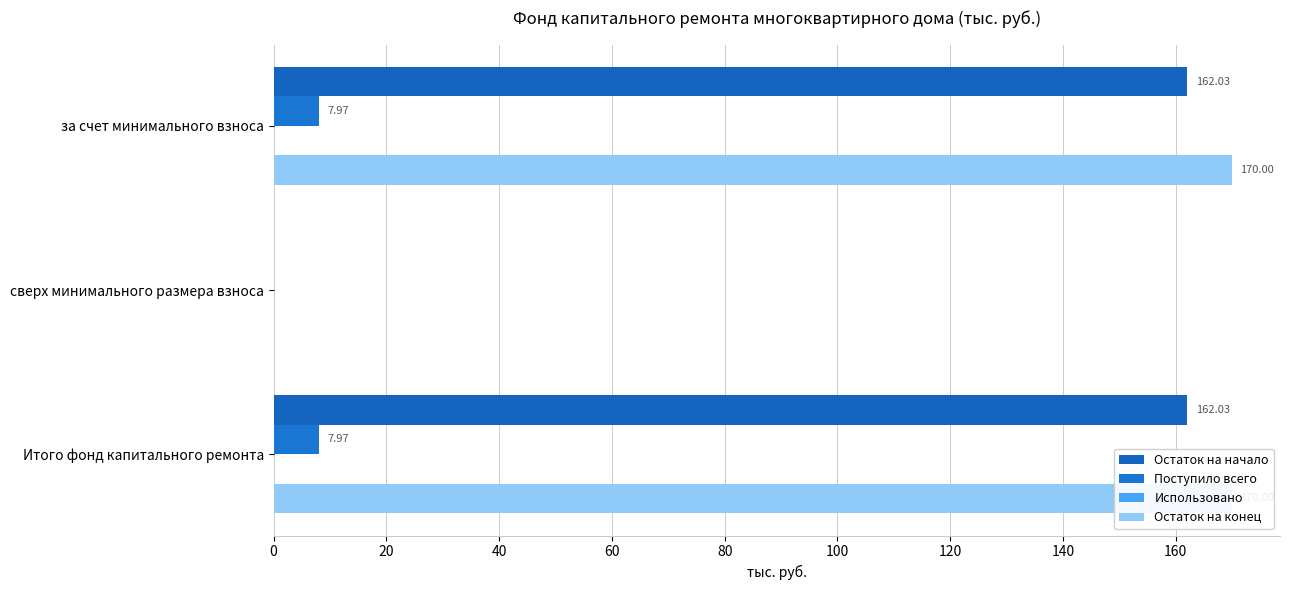

The value of Остаток на конец at Итого фонд капитального ремонта is 224.0. True or false?

False